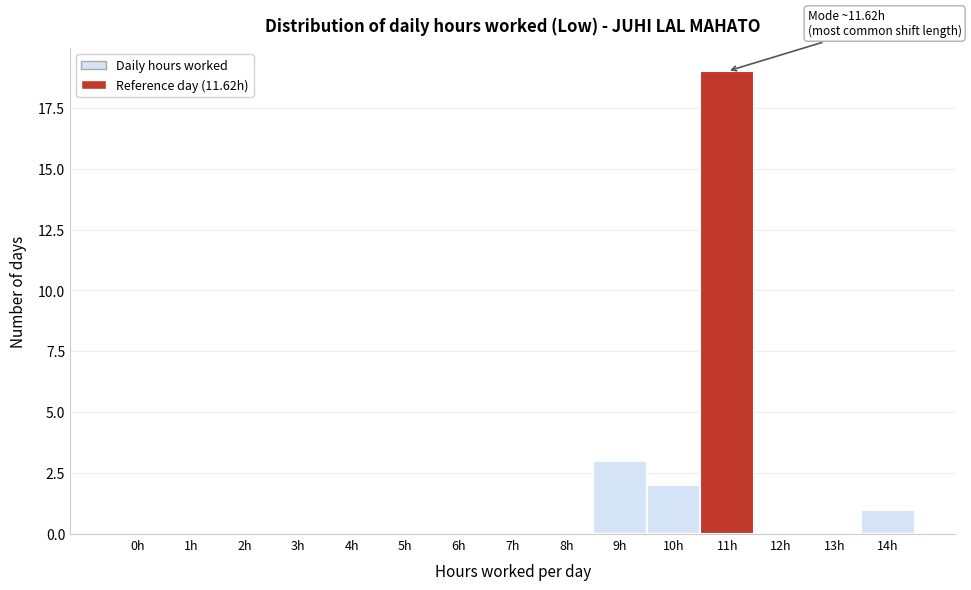

Reading right to left, transcribe all the data shown in this chart.

14h=1	13h=0	12h=0	11h=19	10h=2	9h=3	8h=0	7h=0	6h=0	5h=0	4h=0	3h=0	2h=0	1h=0	0h=0